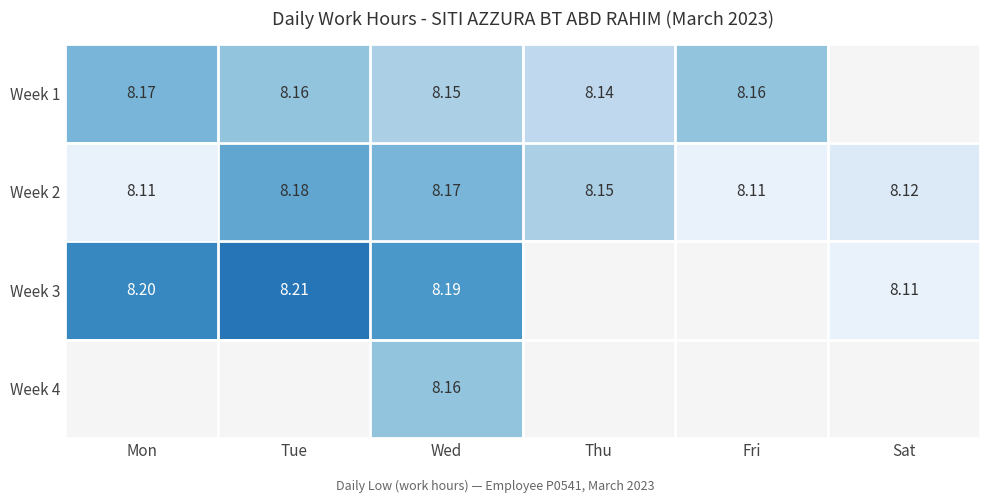

Is the value of Week 2 at Tue greater than the value of Week 3 at Wed?

No